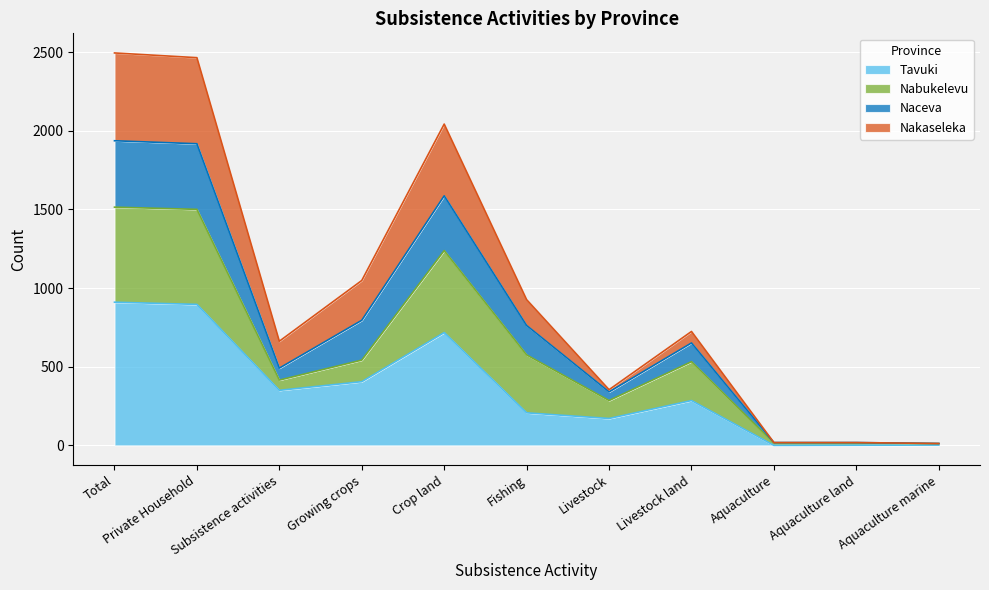

What is the maximum value for Tavuki?

910